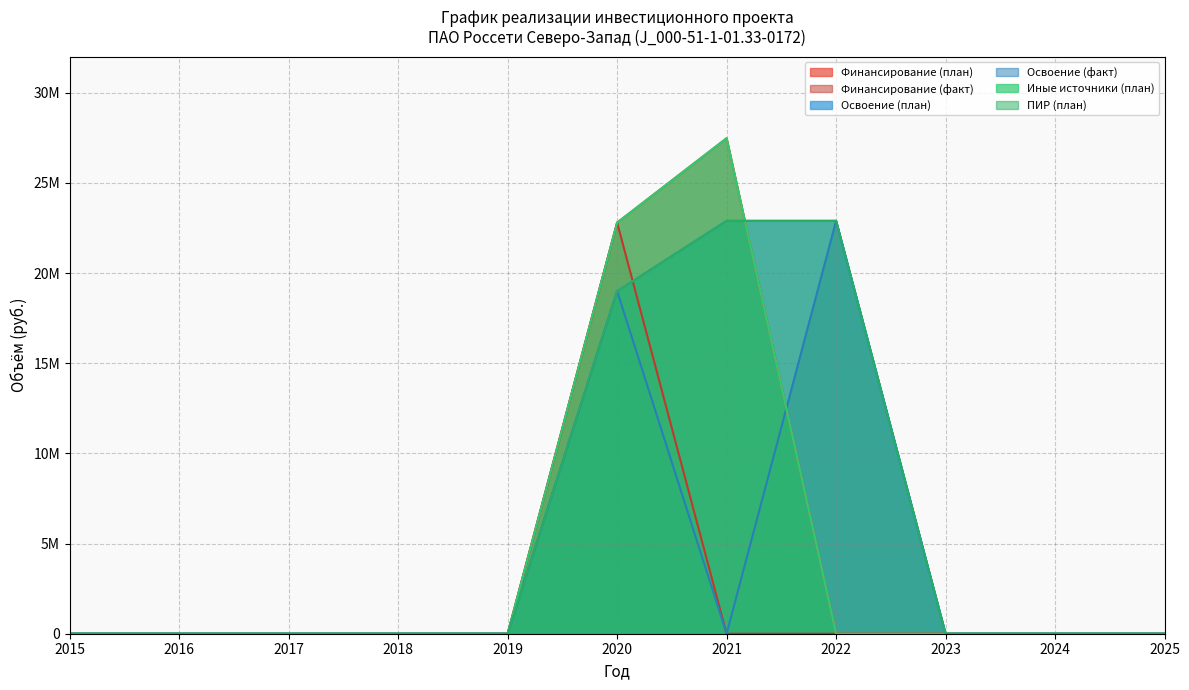

True or false: Освоение (план) has more than 2 points higher than both neighbors.

False